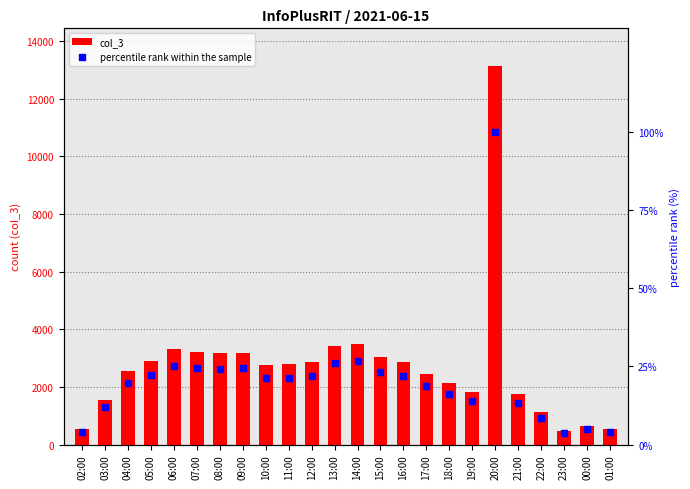

At which category is the sum across all series the highest?

20:00